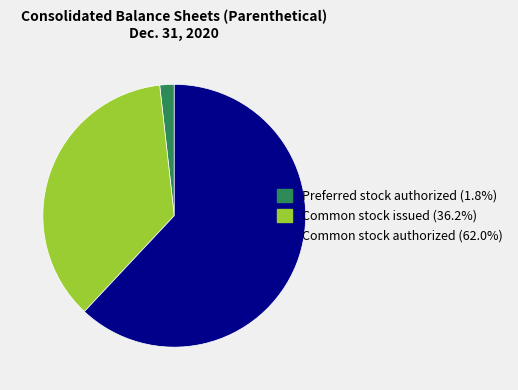

Is the sum of Common stock issued and Common stock authorized greater than half?

Yes